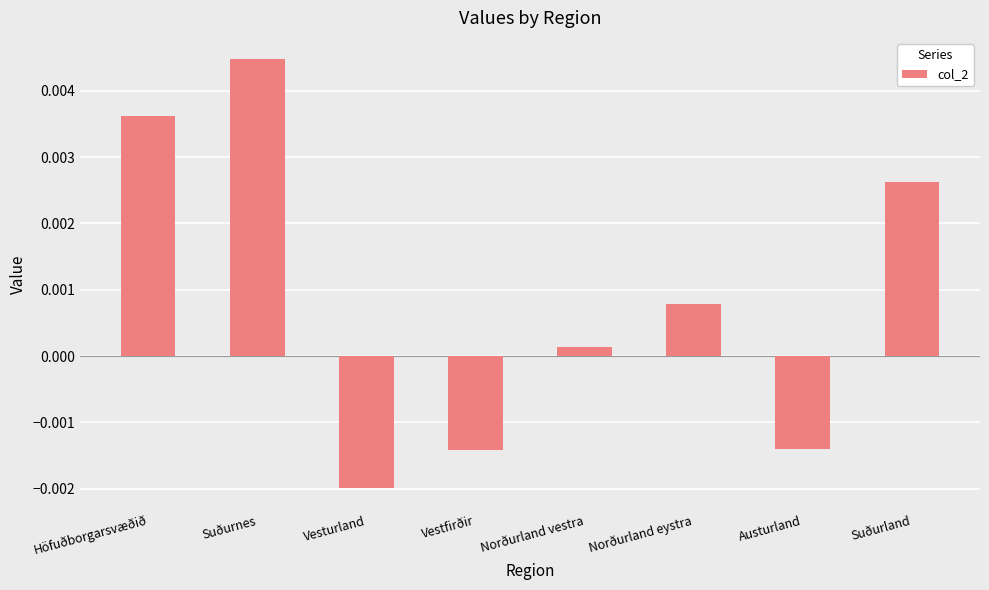

What is the label of the 2nd bar from the right?

Austurland